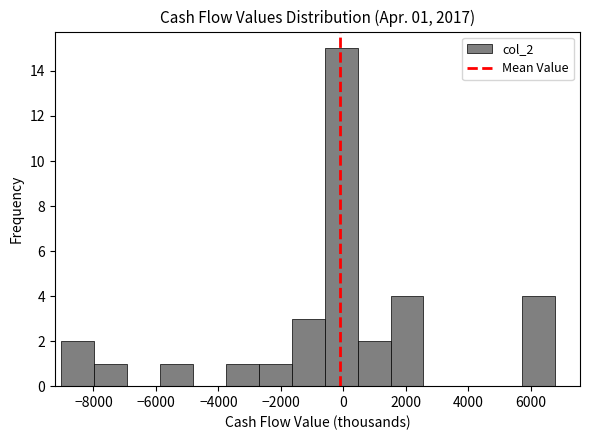

Which range on the x-axis has the tallest bar?

-600 to 400